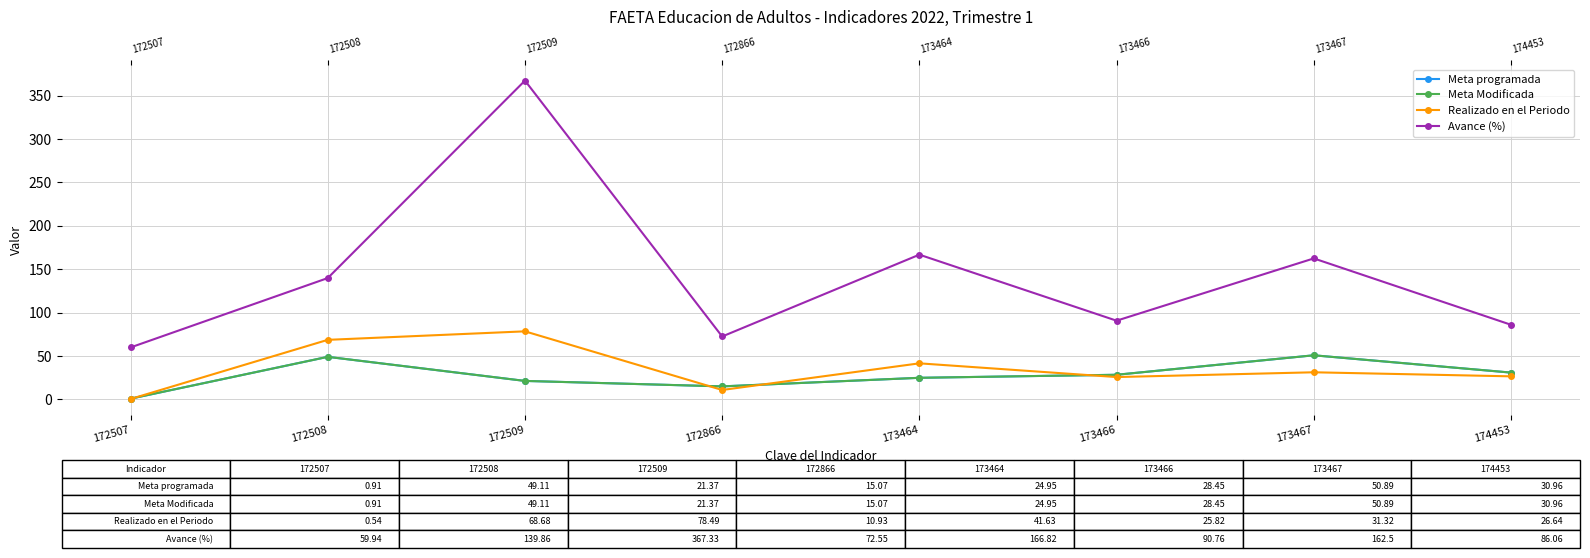

Which series has the largest range (max minus min)?

Avance (%)